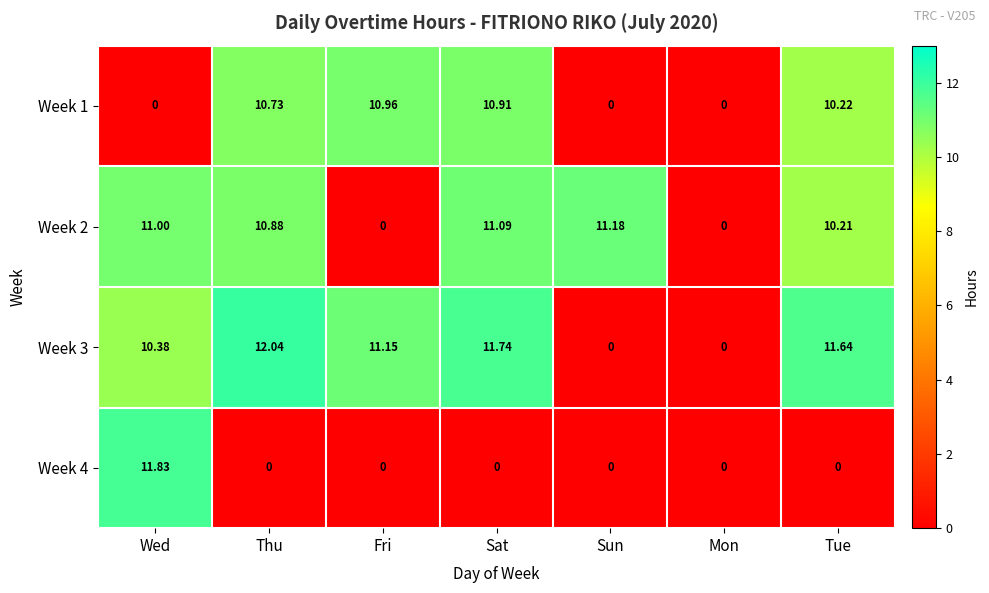

At which label does Week 2 first exceed 10?

Wed